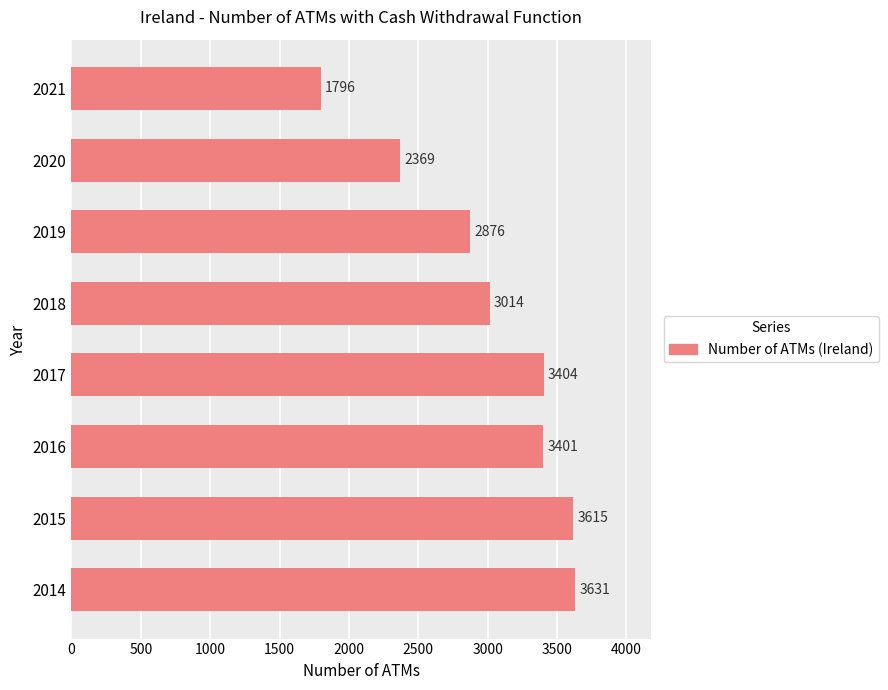

Between 2017 and 2015, which is larger?

2015